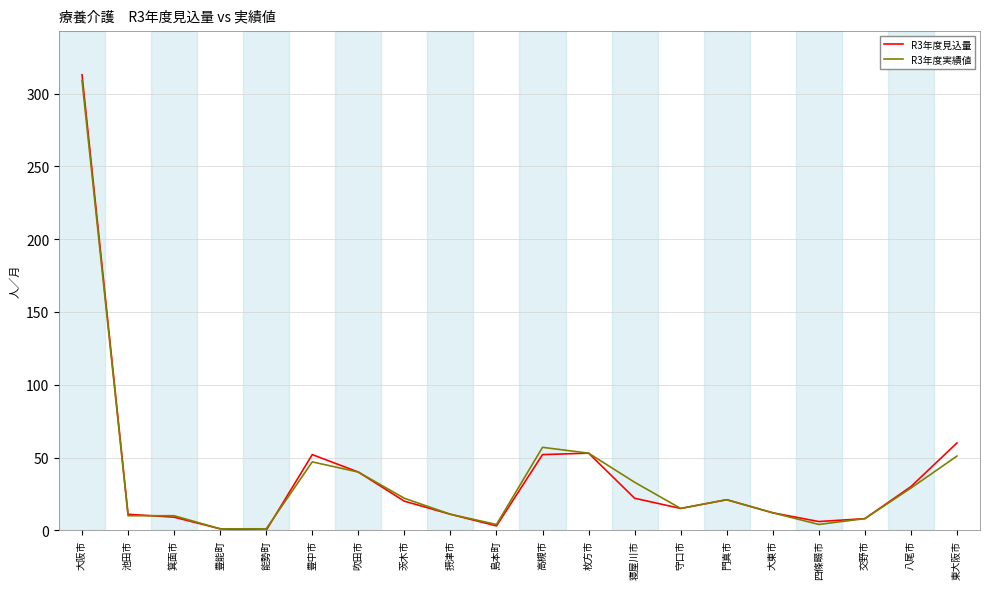

At which category is the sum across all series the highest?

大阪市